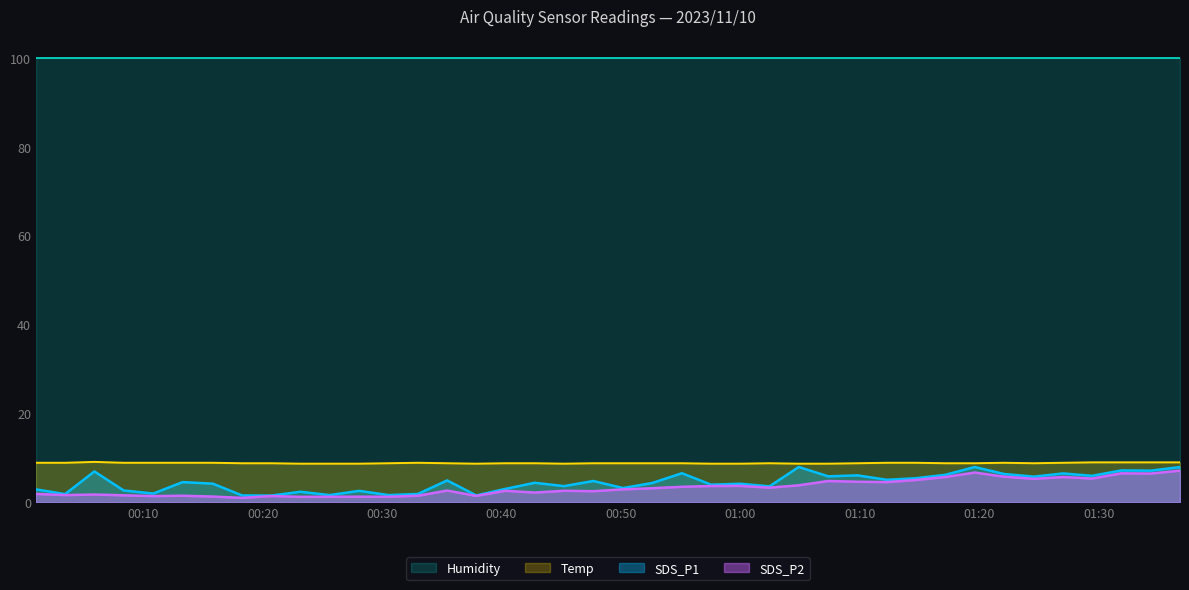

True or false: Humidity and Temp intersect in this chart.

False